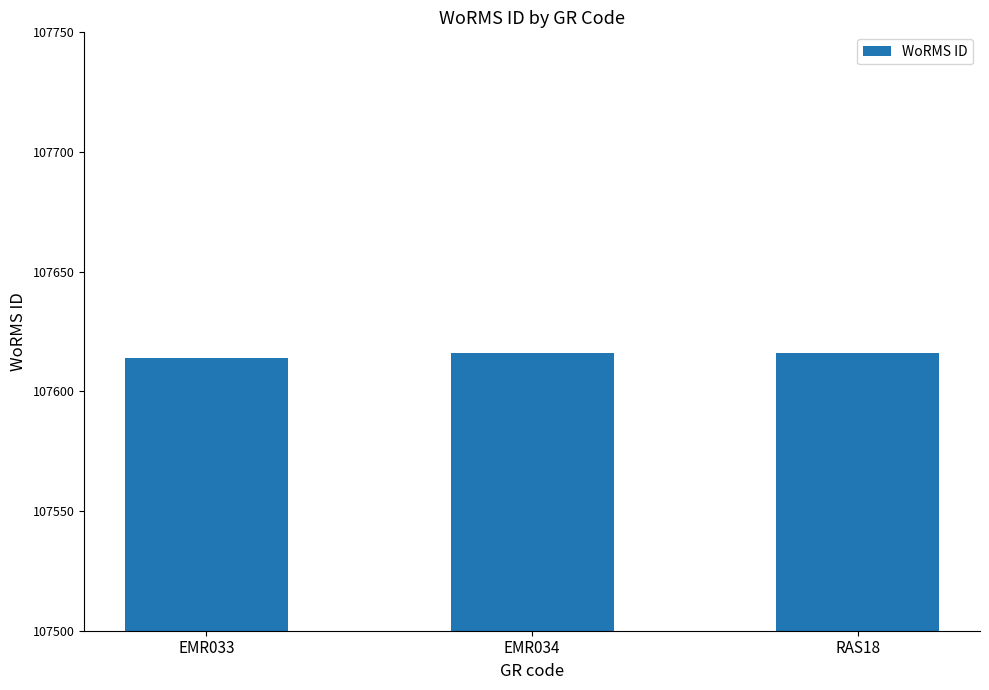

What is the sum of the values at EMR033 and EMR034?

215230